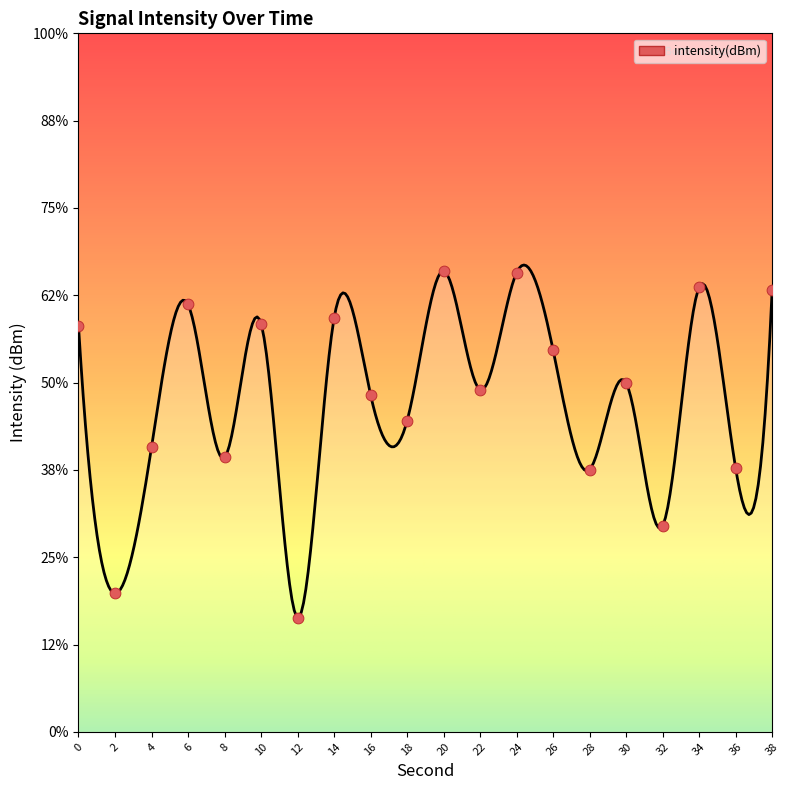

What is the change in value from 22 to 24?

+6.7